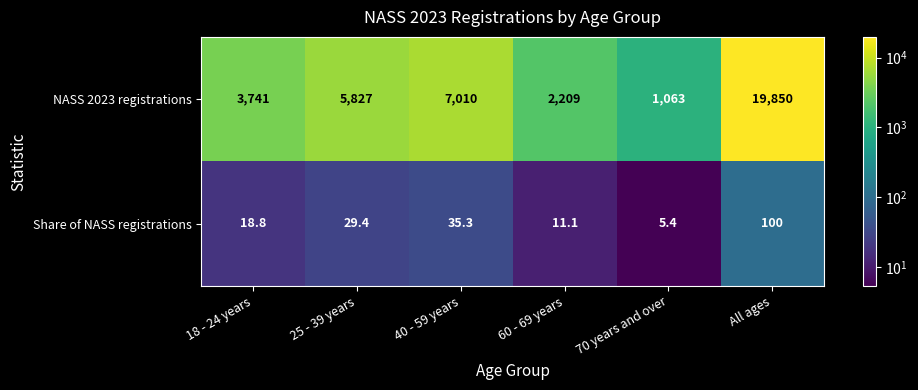

Which series has the largest total across all categories?

NASS 2023 registrations